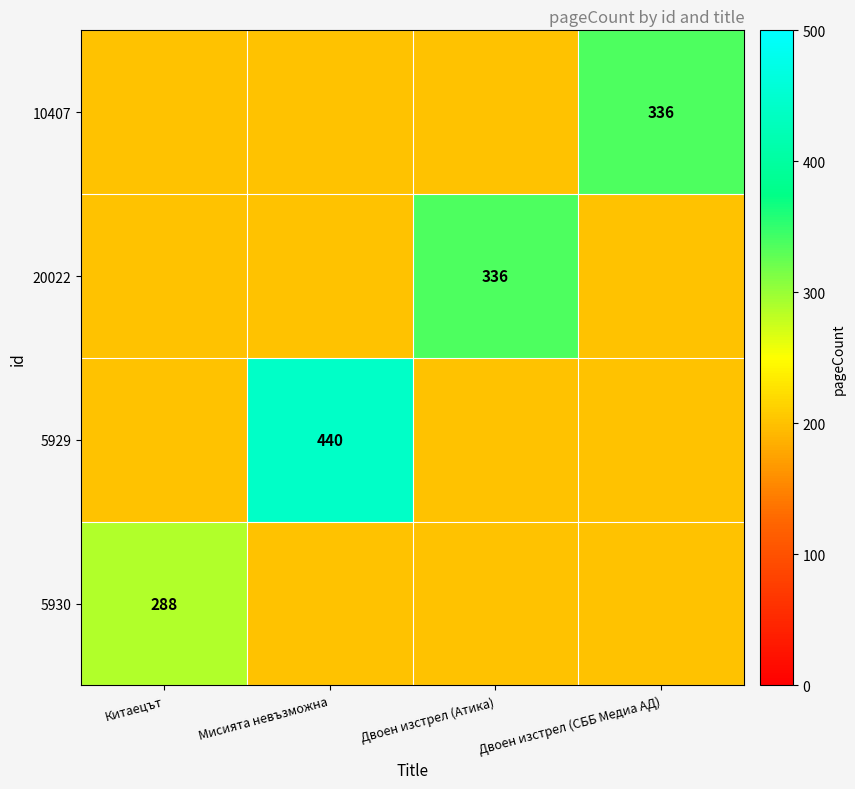

The value of 20022 at Двоен изстрел (Атика) is 336. True or false?

True